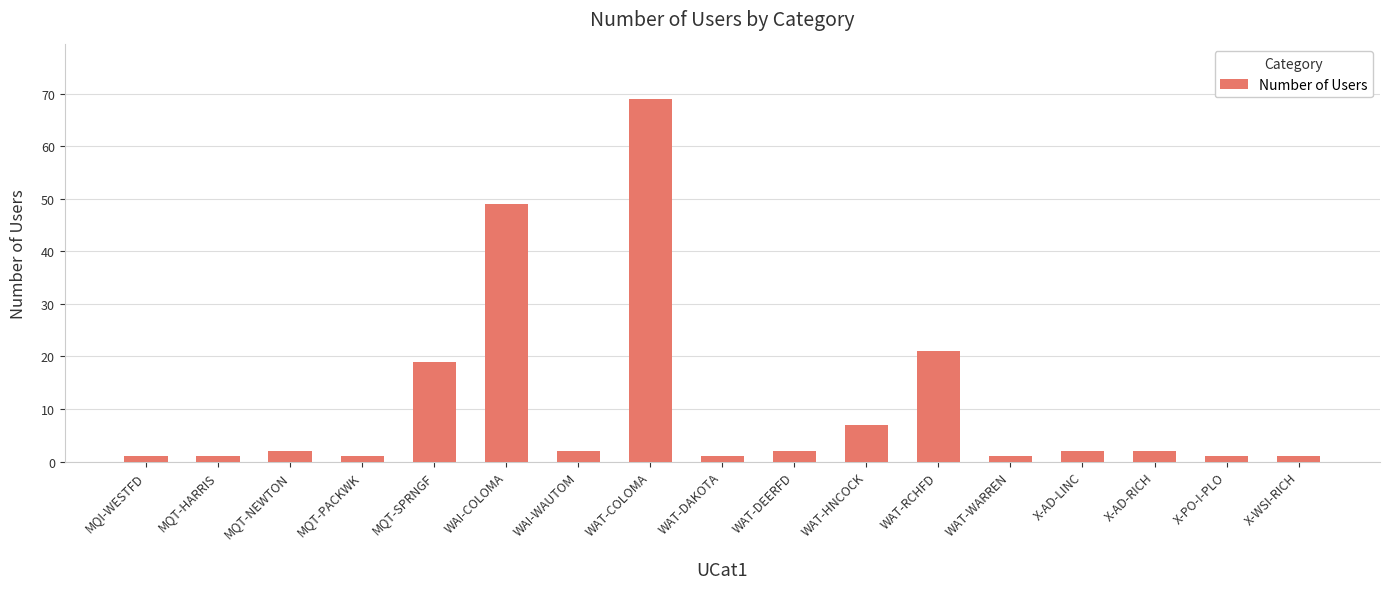

What is the greatest value displayed?

69